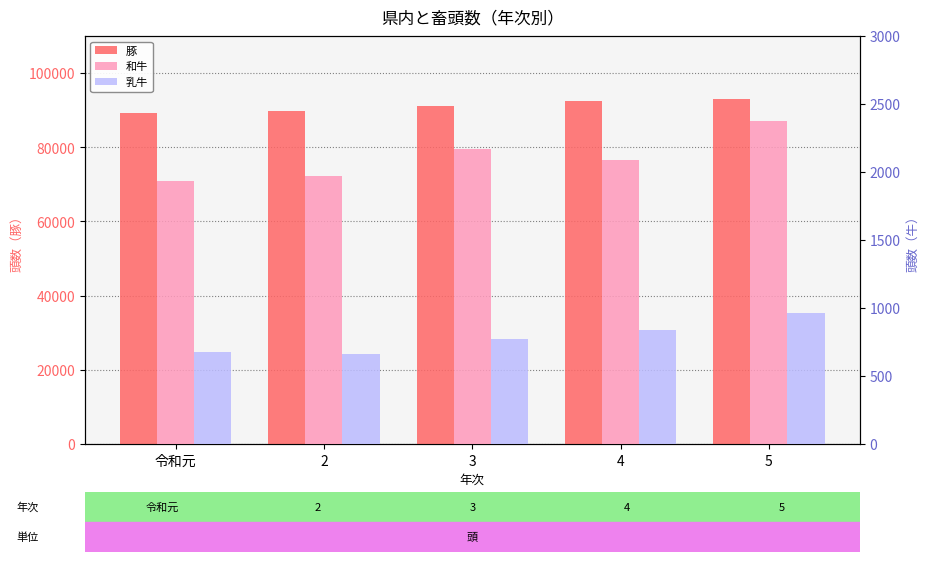

Rank the series at 3 from lowest to highest value.

乳牛, 和牛, 豚